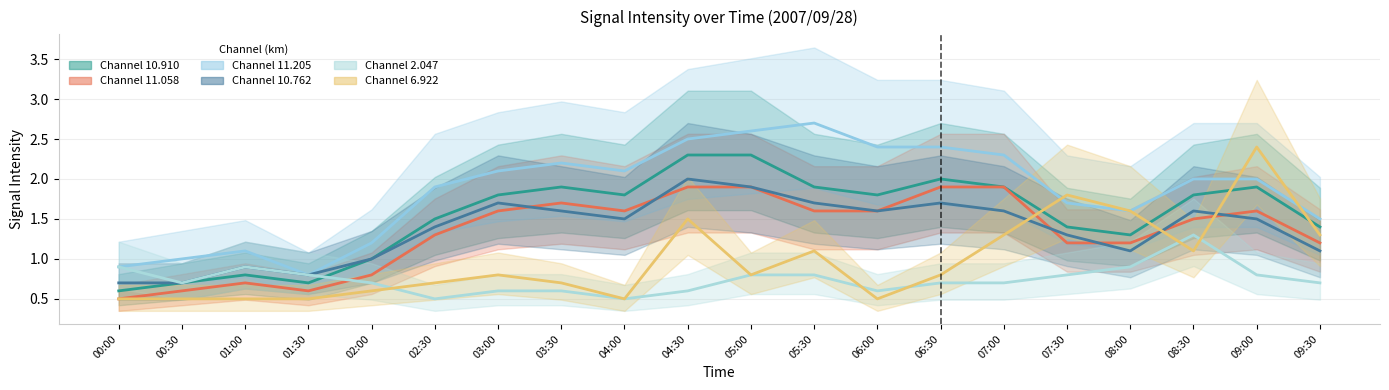

What position from the right is 09:30?

1